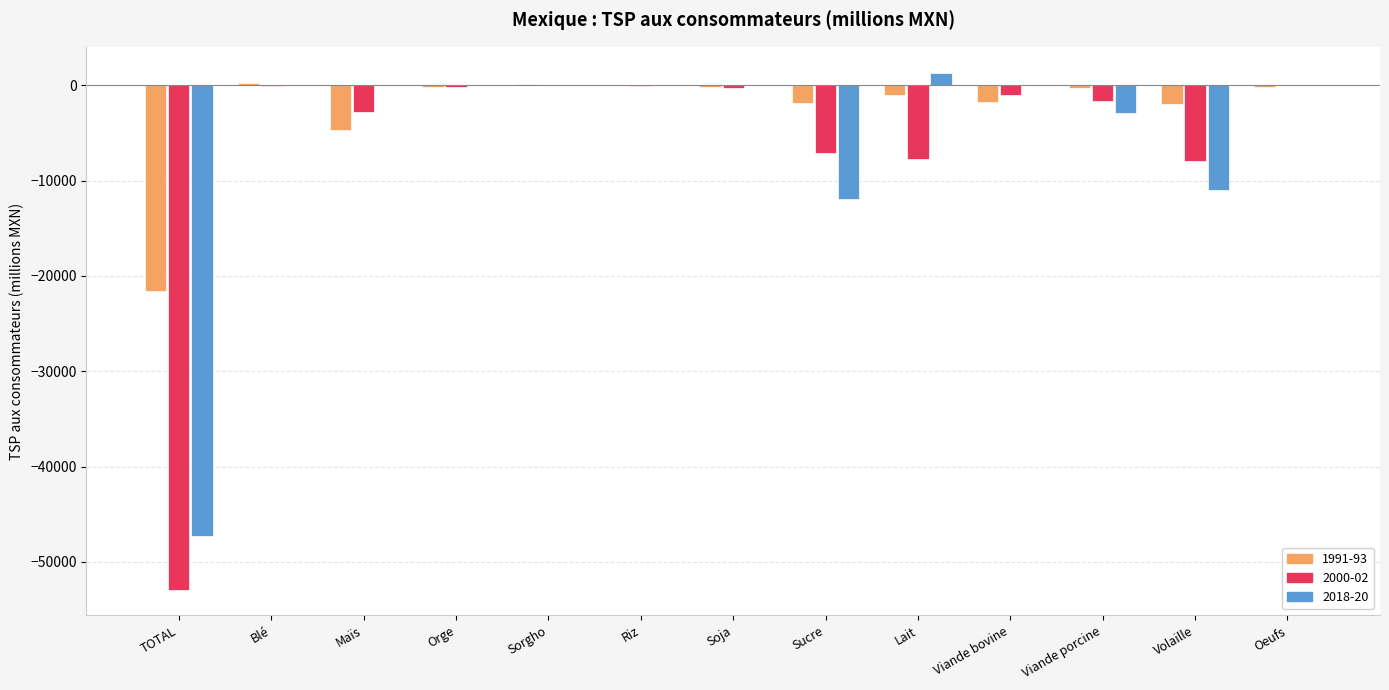

What is the total value across all series at Maïs?

-7483.0